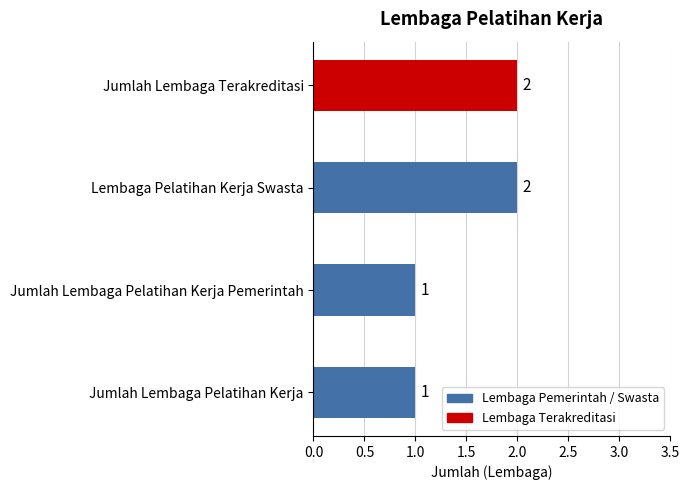

Is it true that the value at Lembaga Pelatihan Kerja Swasta is 1?

False